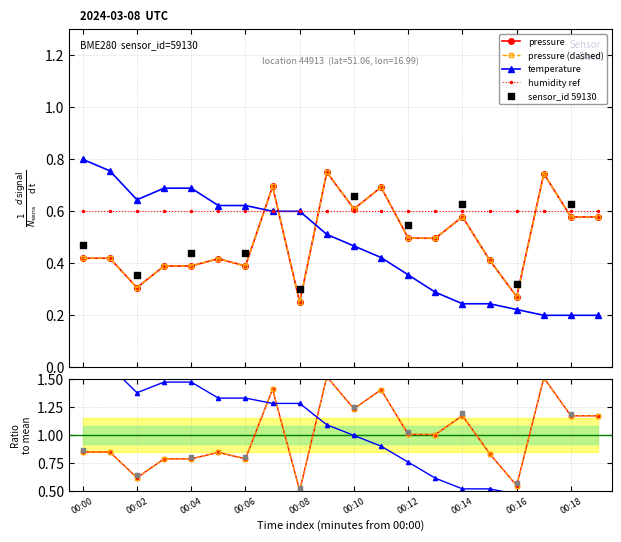

What is the total value across all series at 00:02?

2.0